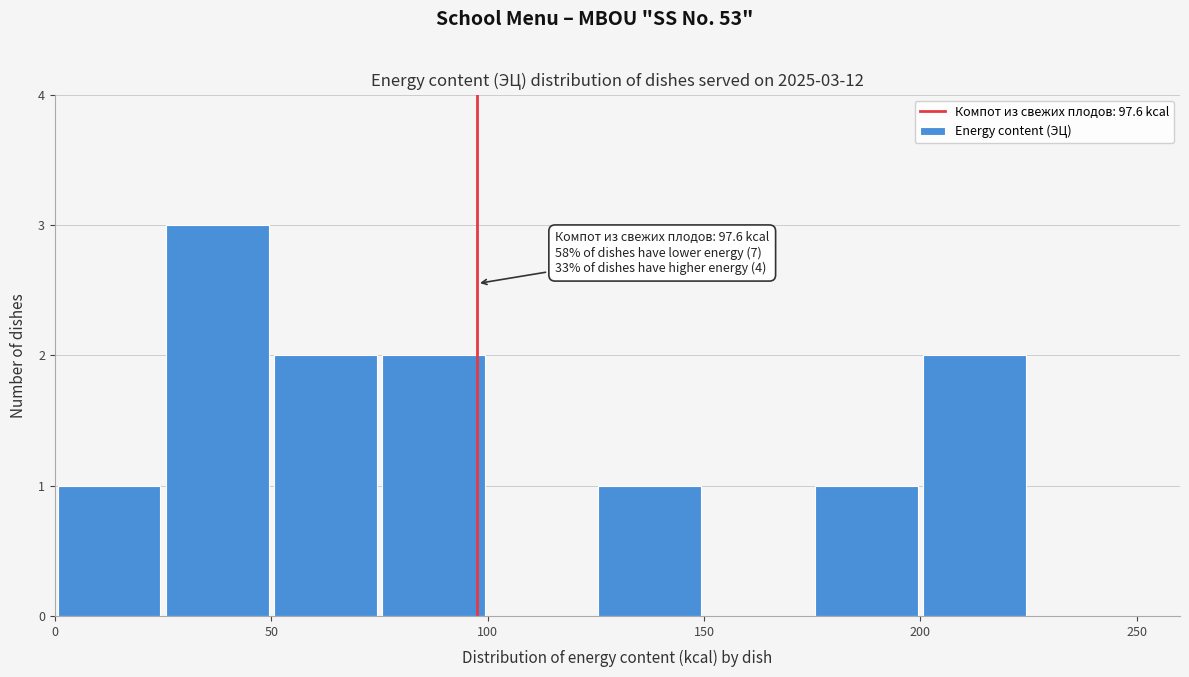

Over which range of the x-axis is the bar tallest?

25 to 50